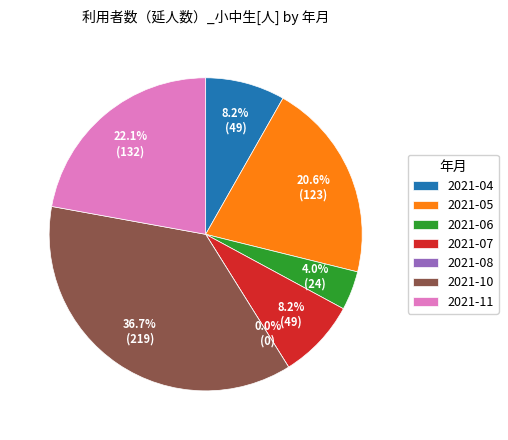

To the nearest percent, what percentage of the pie is 2021-04?

8%